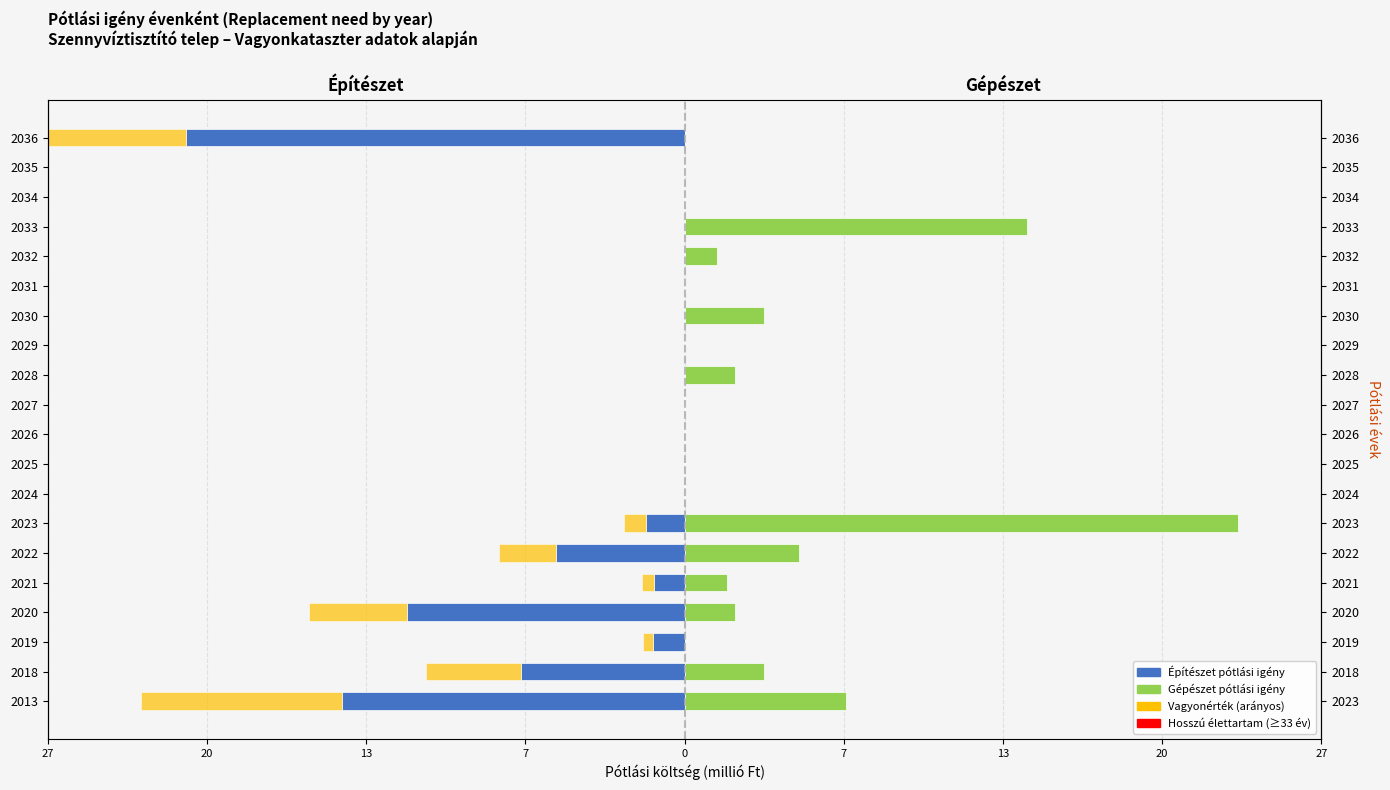

Which series changed the most between 2018 and 2028?

Építészet